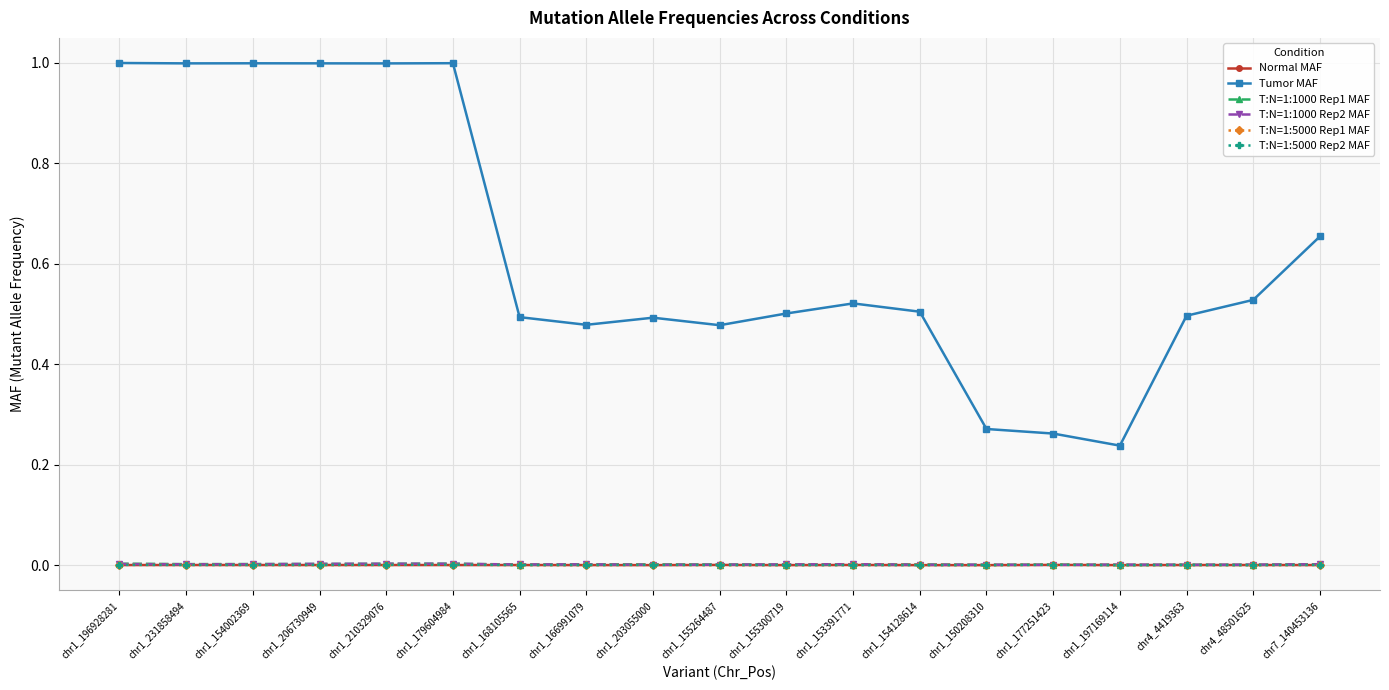

Count the number of categories in the chart.

19